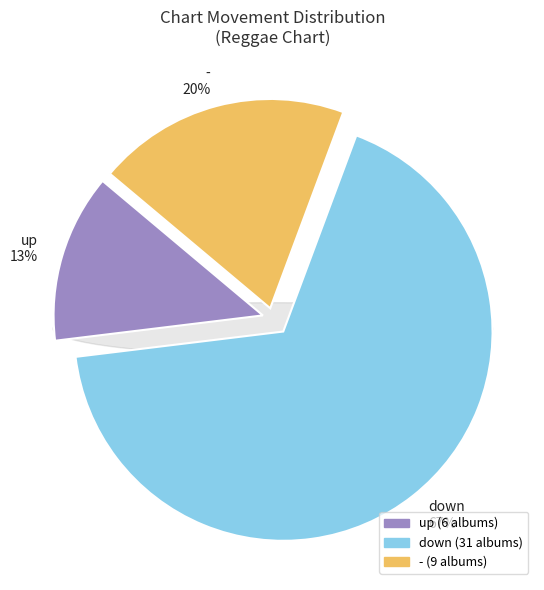

What is the change in value from down to -?

-22